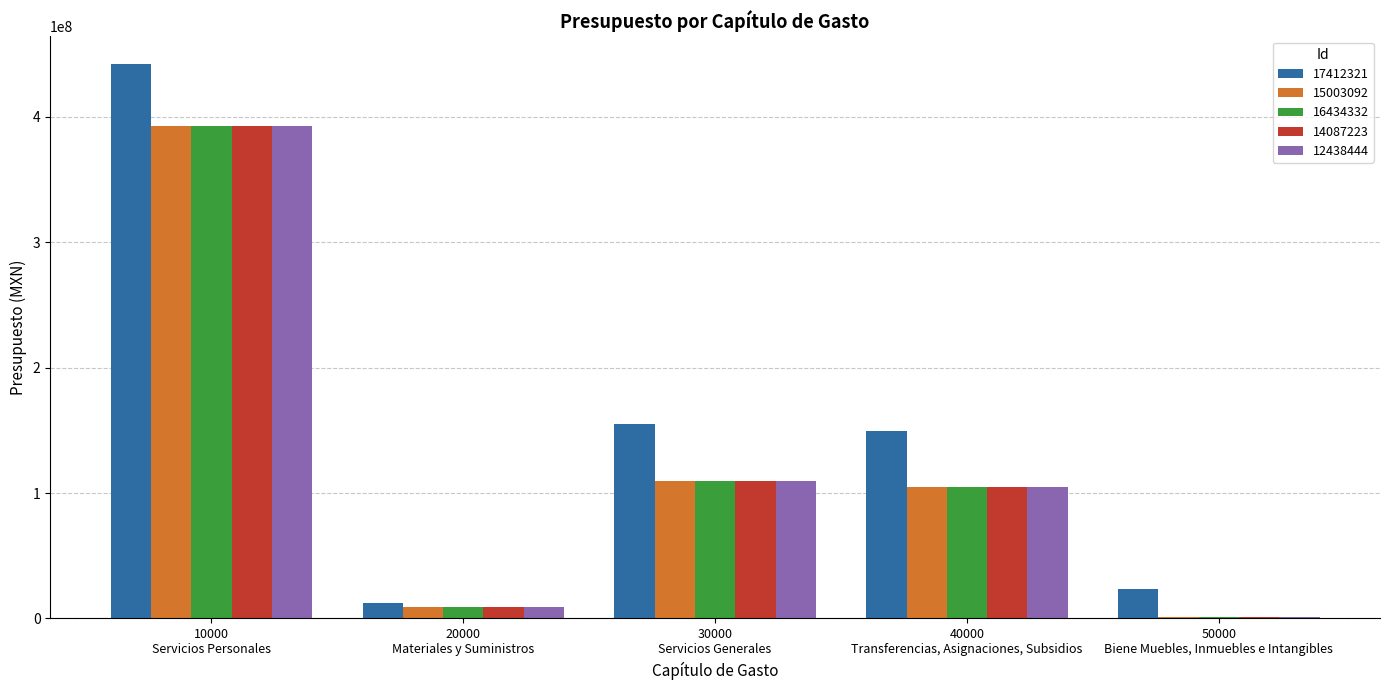

Reading right to left, what are all the values shown in this chart?

17412321: 23348692.5	149747576.2	155288906.9	12025585.9	442082081.5
15003092: 1490877.4	105000000.0	109944421.5	8729388.5	392964587.7
16434332: 1490877.4	105000000.0	109944421.5	8729388.5	392964587.7
14087223: 1490877.4	105000000.0	109944421.5	8729388.5	392964587.7
12438444: 1490877.4	105000000.0	109944421.5	8729388.5	392964587.7